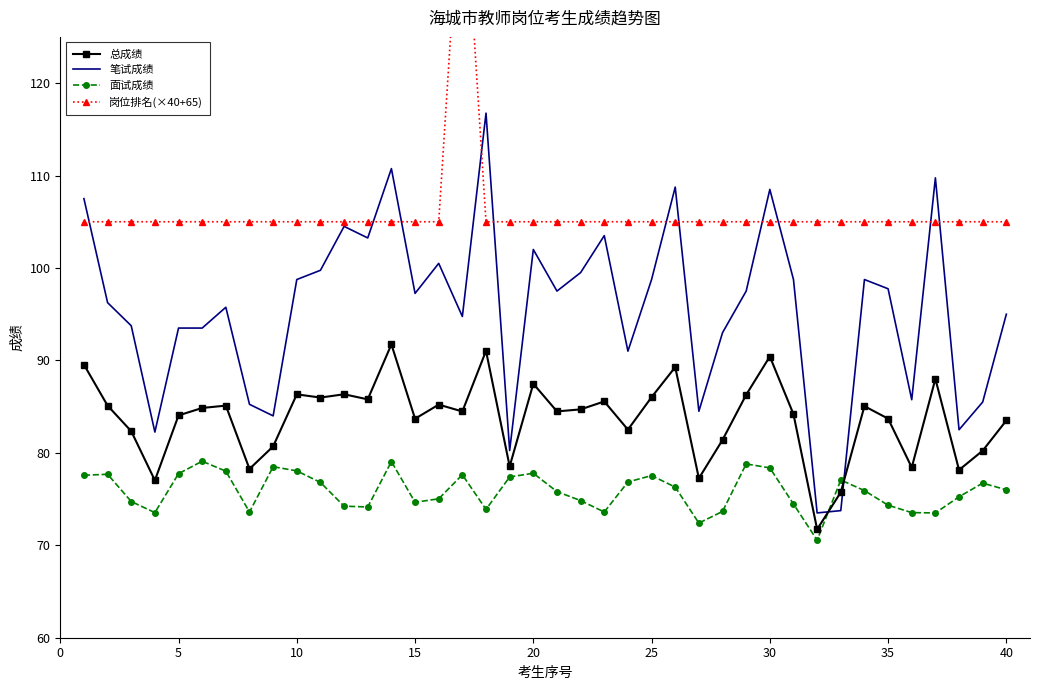

True or false: 总成绩 and 面试成绩 cross at least once.

True